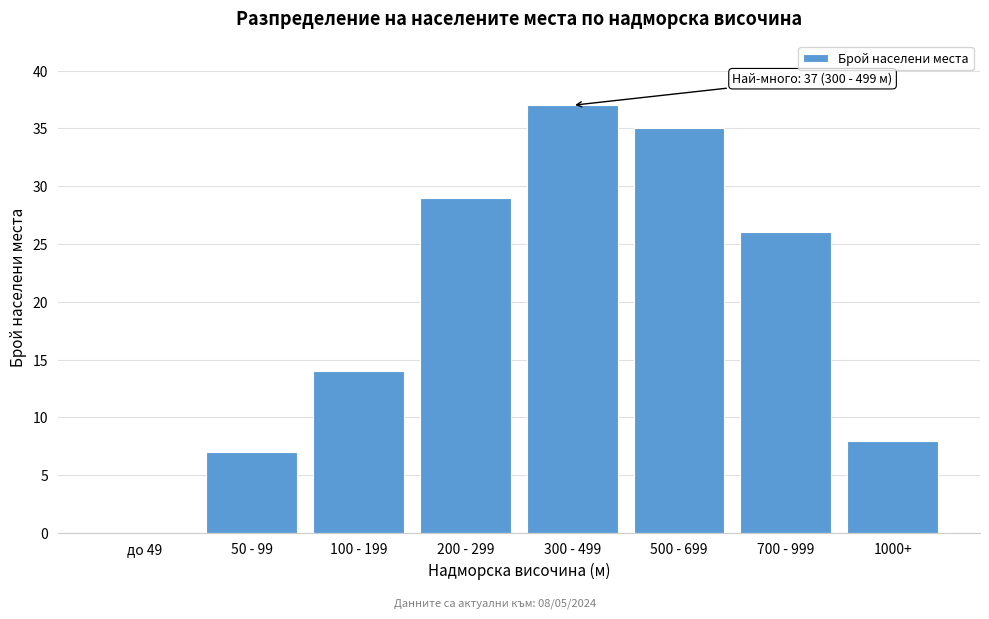

Reading left to right, list all the values displayed in this chart.

до 49=0	50 - 99=7	100 - 199=14	200 - 299=29	300 - 499=37	500 - 699=35	700 - 999=26	1000+=8